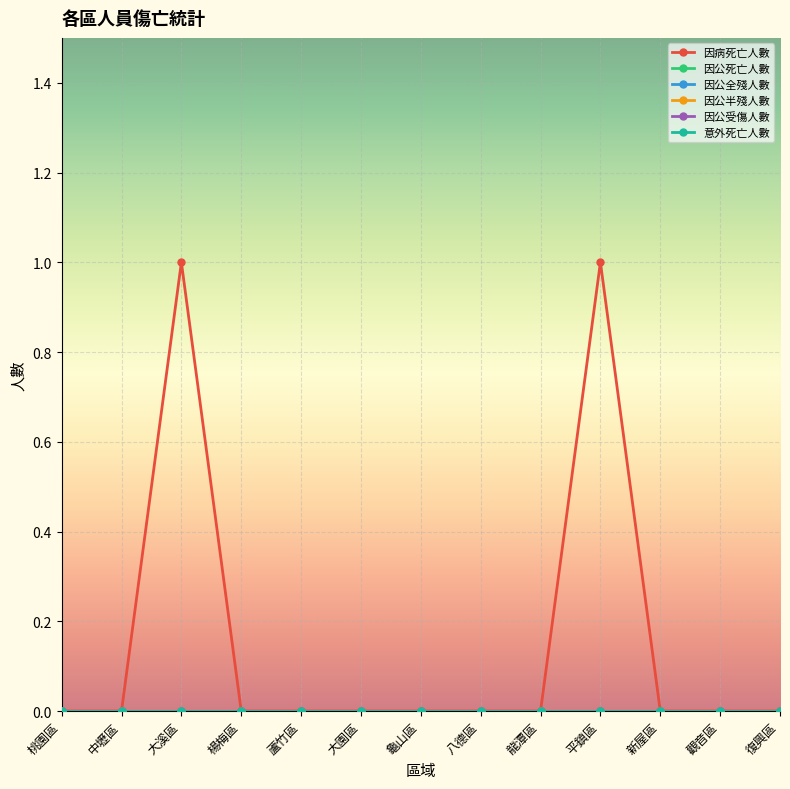

True or false: 因公半殘人數 and 因公受傷人數 intersect in this chart.

False